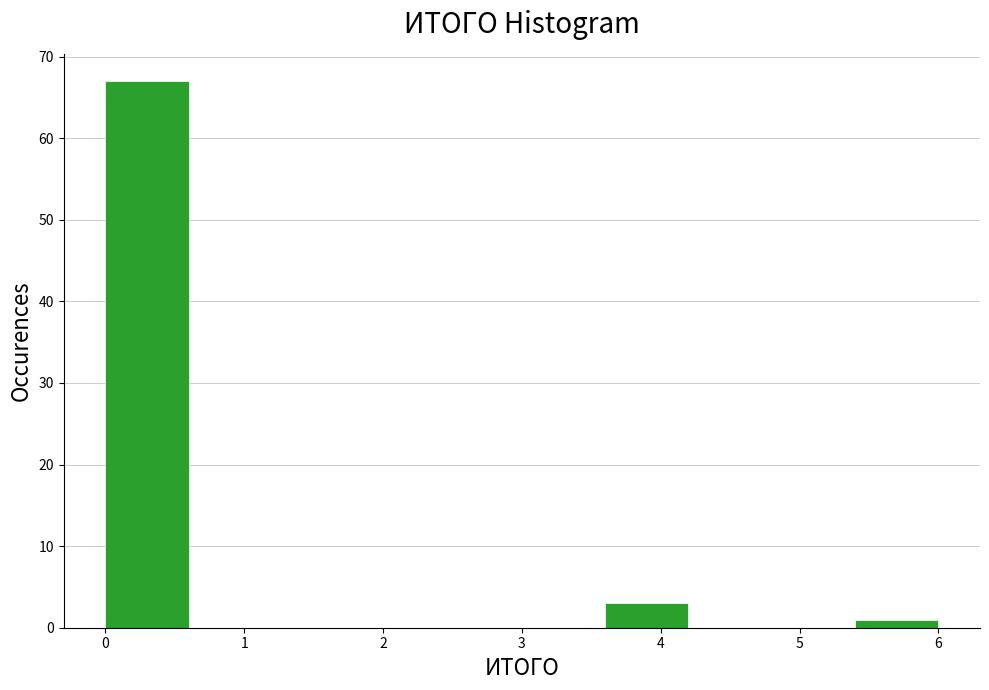

How tall is the bar that spans 5.4 to 6.0 on the x-axis? The values are not printed on the chart, so give them approximately, as read against the axis.

1